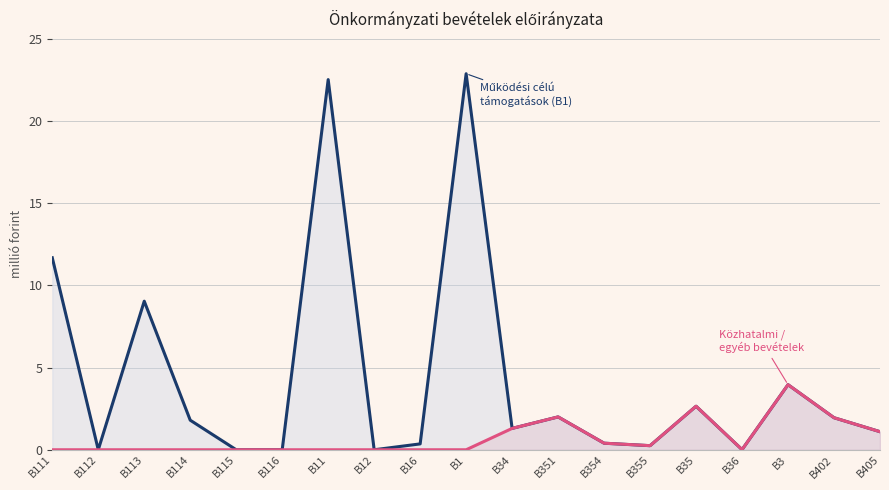

What is the label of the 6th point from the right?

B355